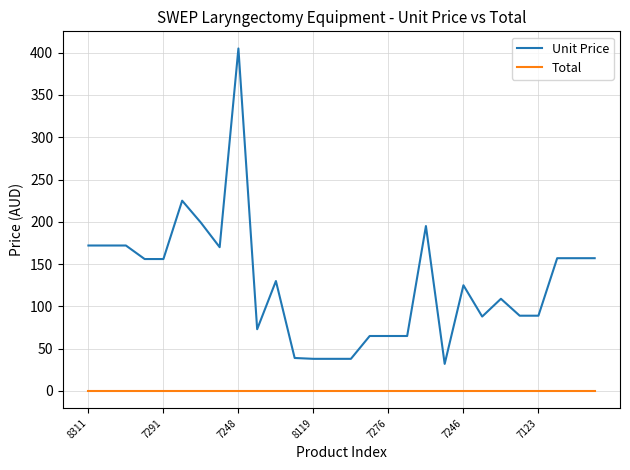

Does the chart display data point markers on the line(s)?

No